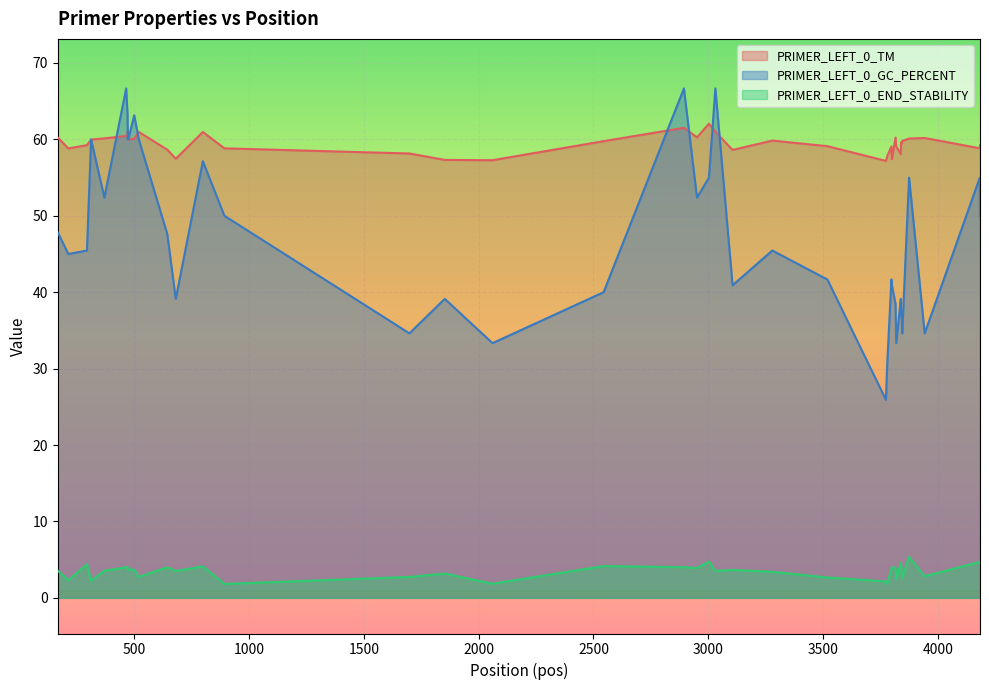

The PRIMER_LEFT_0_END_STABILITY series shows 2.2 at 311. True or false?

True